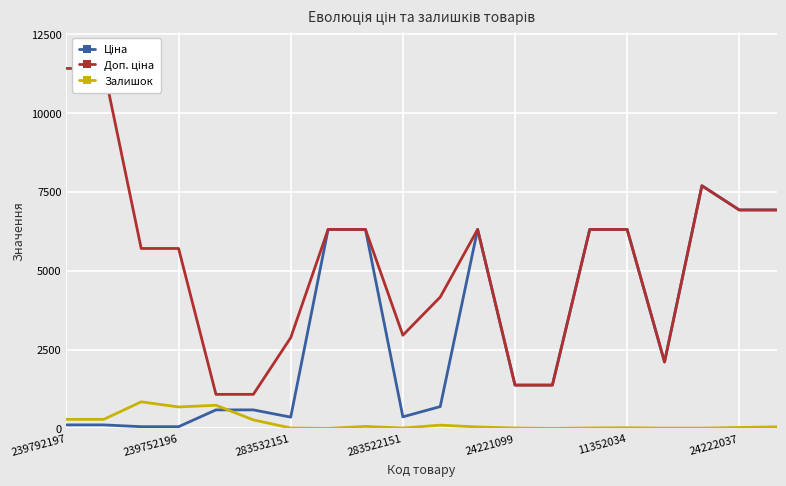

What is the maximum value for Залишок?

845.0